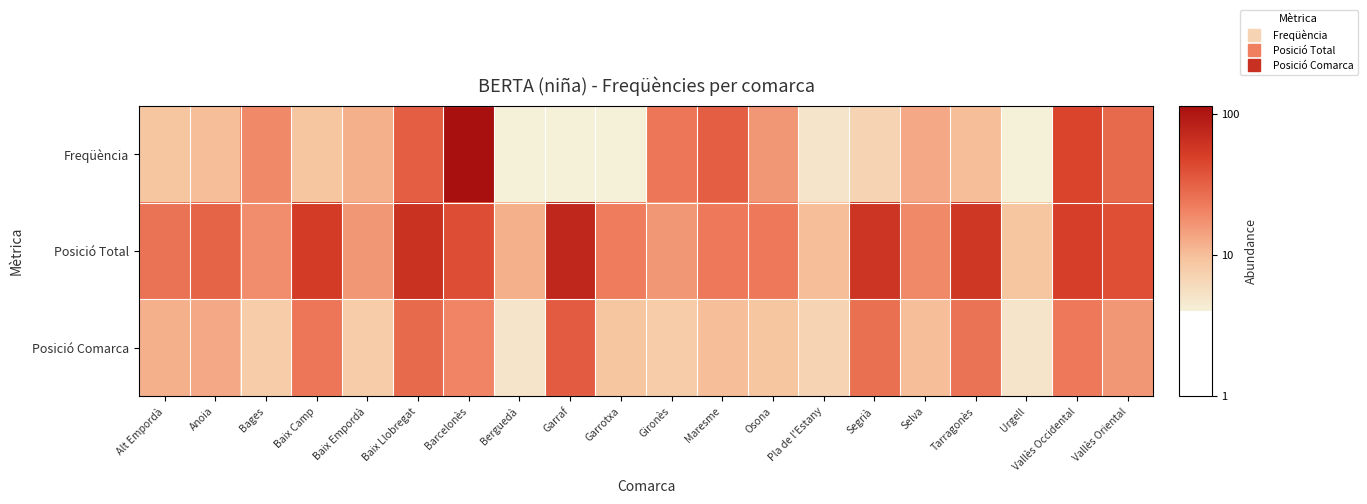

Which has a higher value, Maresme or Alt Empordà?

Maresme